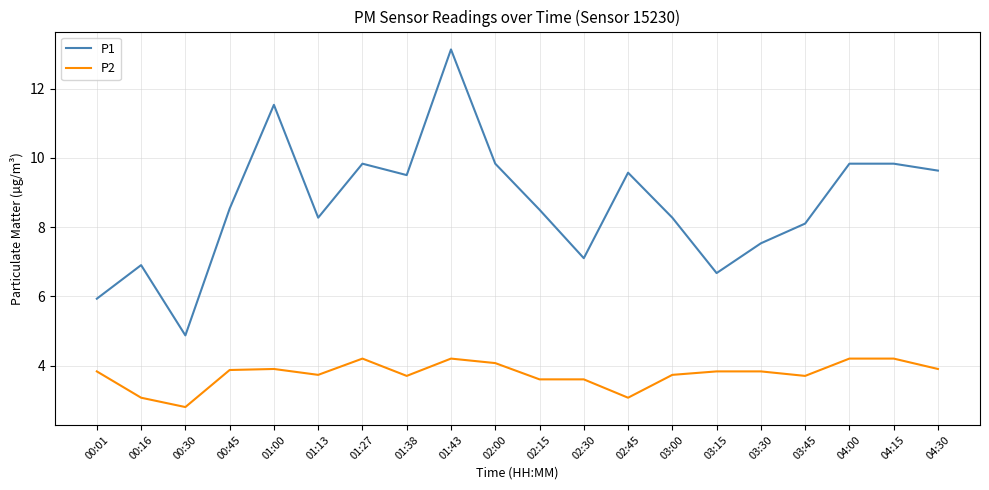

What is the difference between the P2 values at 00:16 and 02:30?

0.5